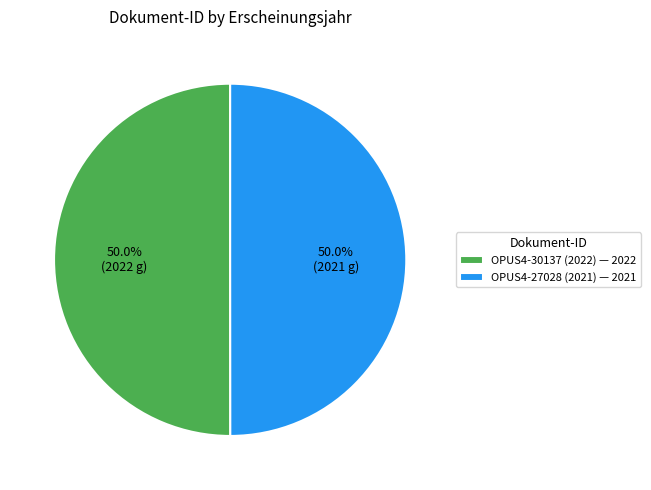

To the nearest percent, what percentage of the pie is OPUS4-30137 (2022)?

50%